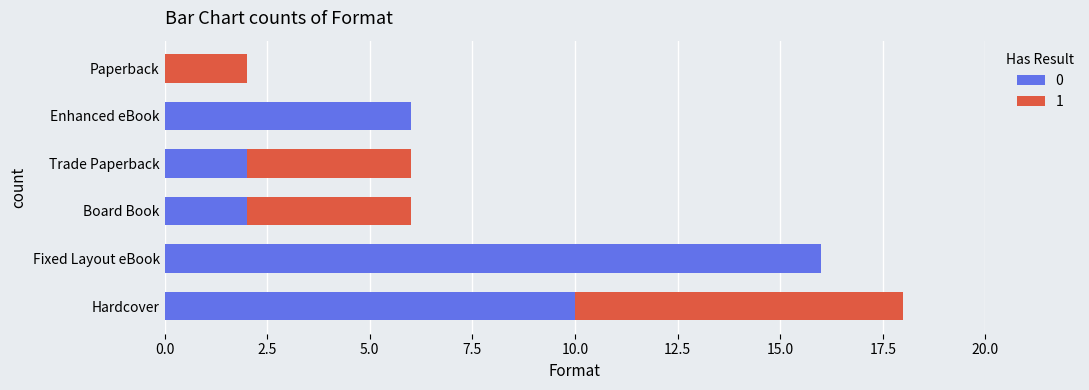

Is it true that 0 equals -8 at Paperback?

False